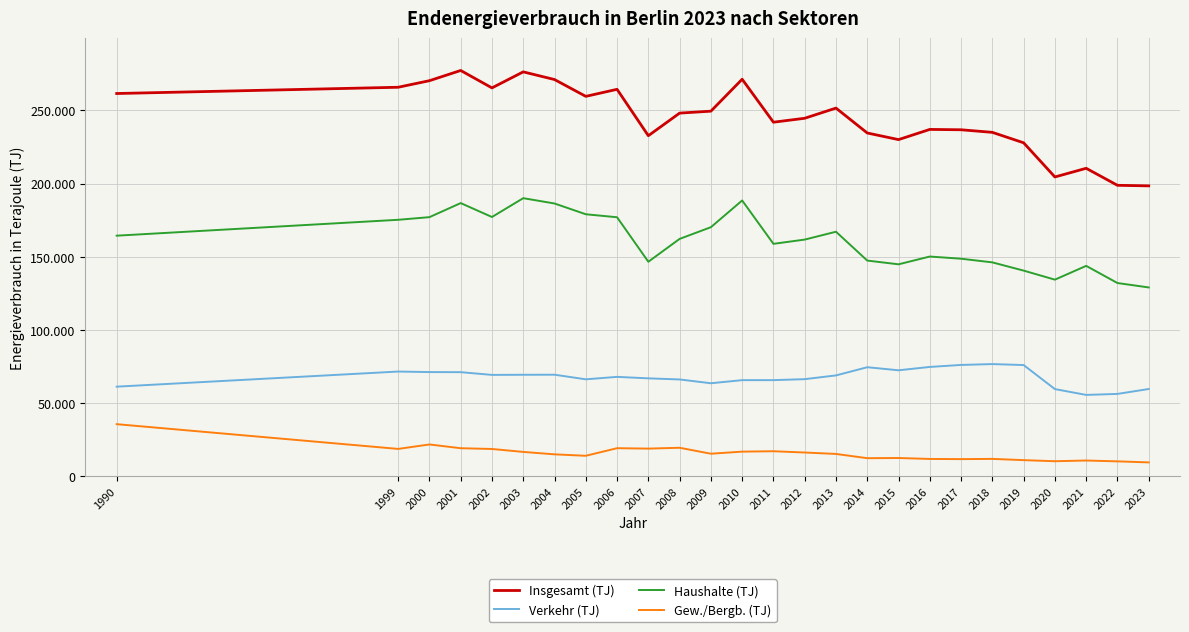

At which label does Haushalte (TJ) reach its minimum?

2023